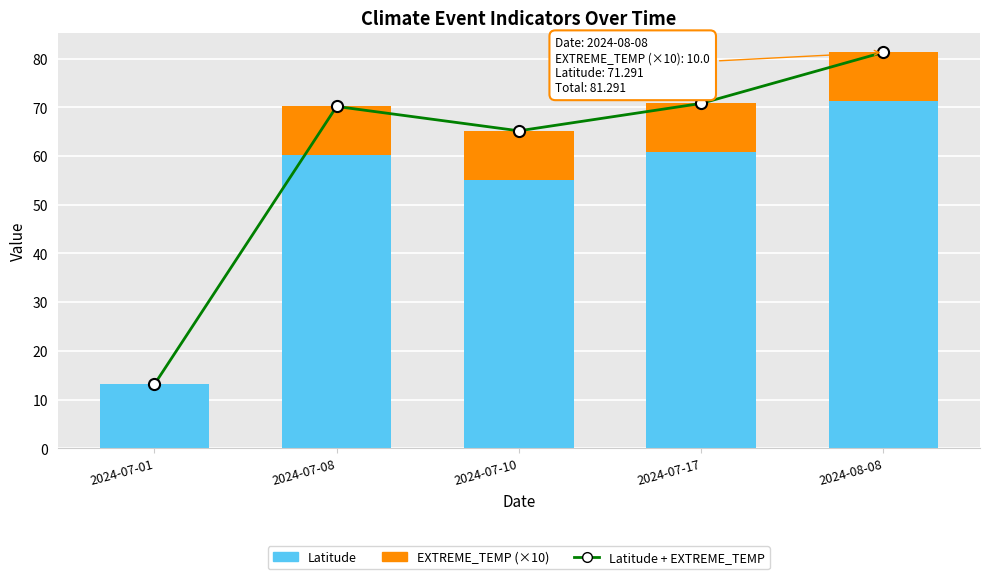

What is the difference between the maximum and second lowest values in the Latitude + EXTREME_TEMP series?

16.1